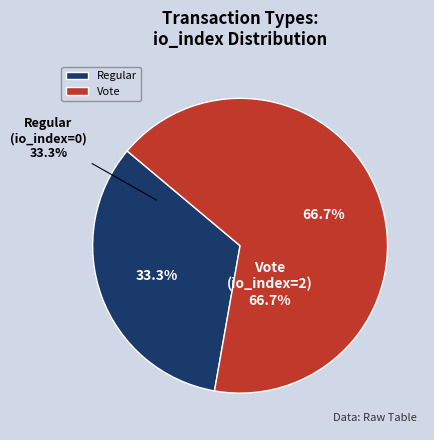

Does Regular account for over 50% of the chart?

No